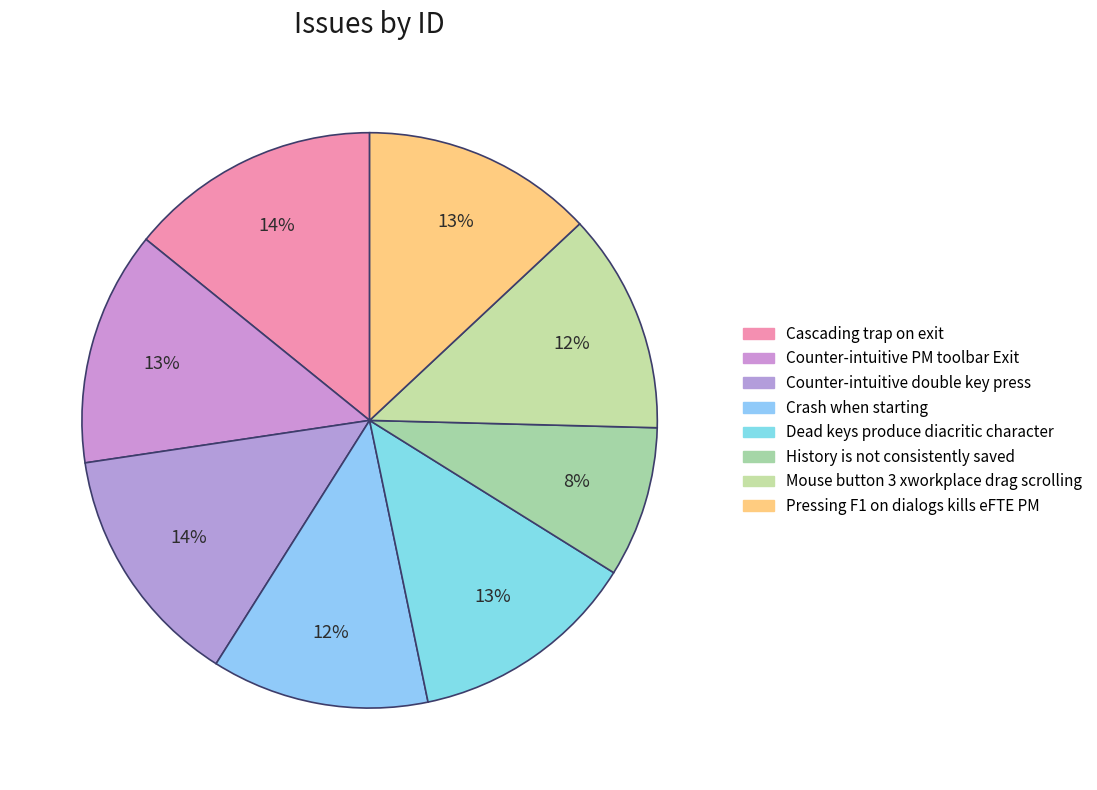

To the nearest percent, what is the difference between the largest and smallest slice percentages?

6%